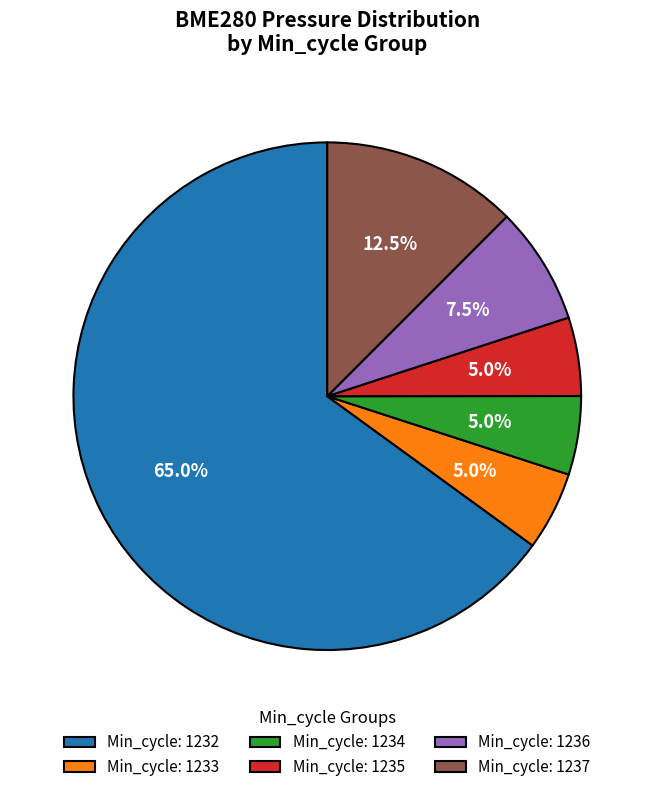

Between Min_cycle: 1232 and Min_cycle: 1233, which is larger?

Min_cycle: 1232